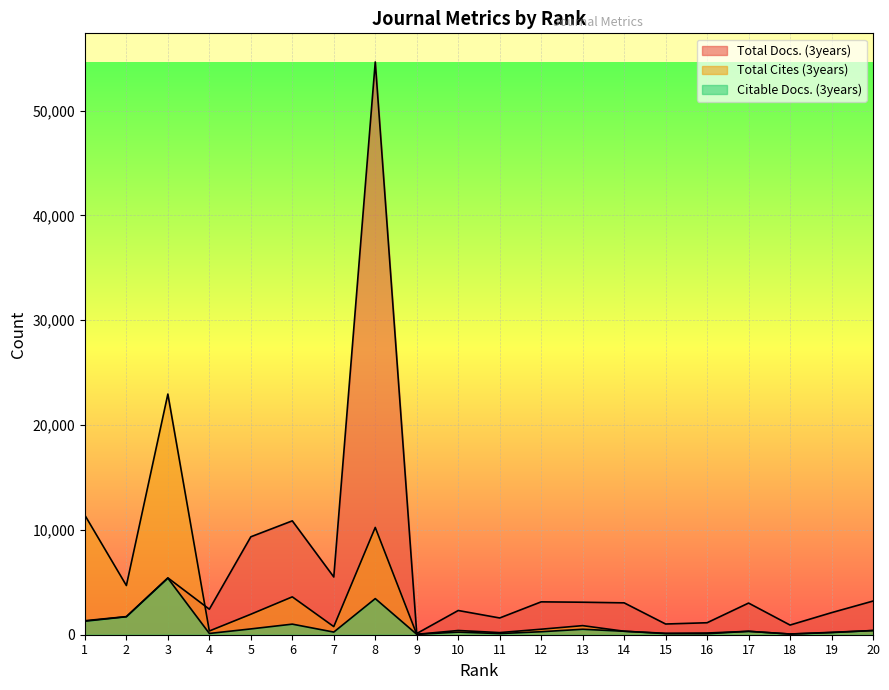

At which category does Total Cites (3years) reach its first local peak?

3